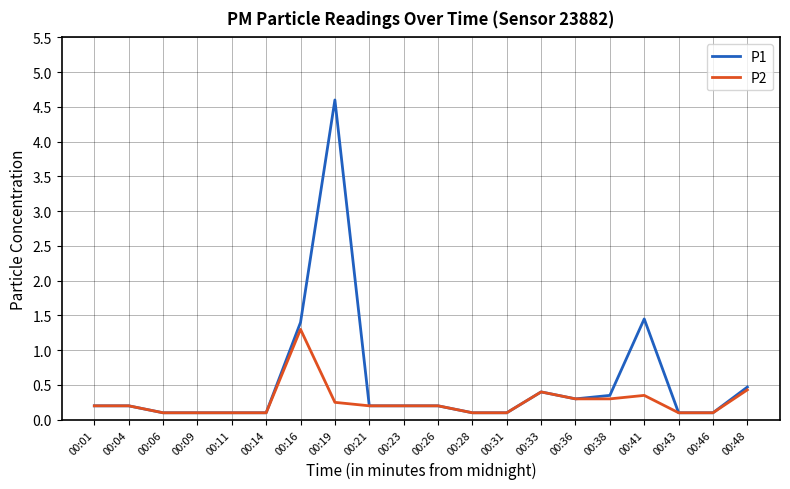

What value does the P1 series have at 00:19?

4.6